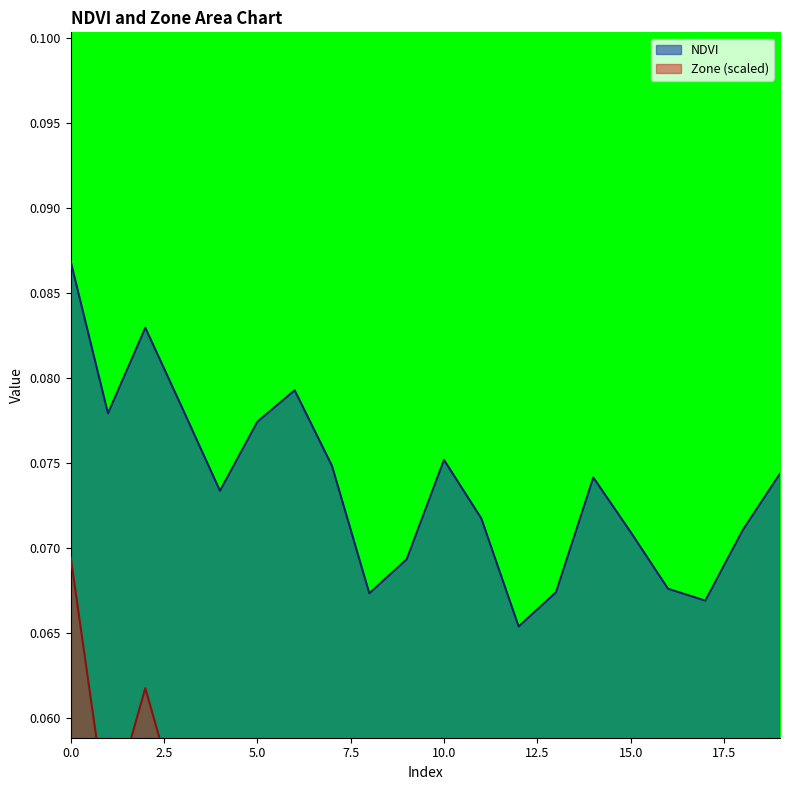

True or false: Zone and NDVI intersect in this chart.

False